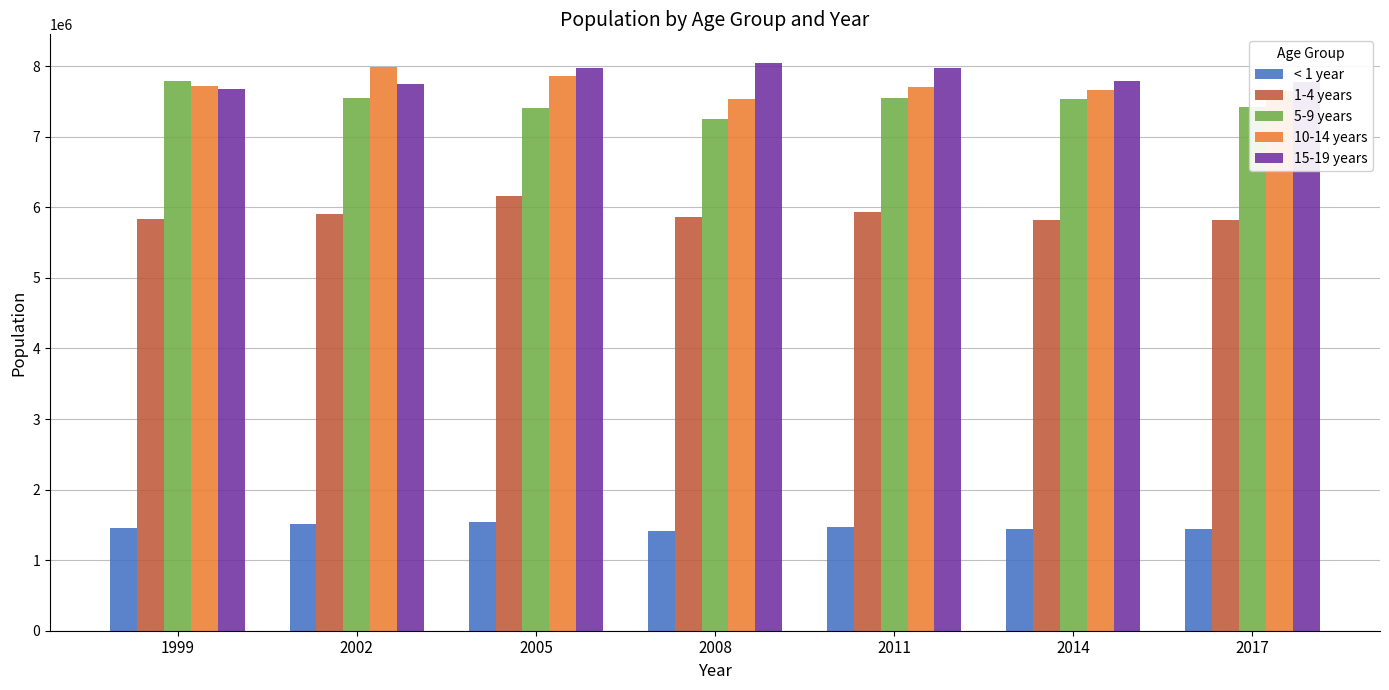

Is it true that 5-9 years equals 7550911 at 2002?

True